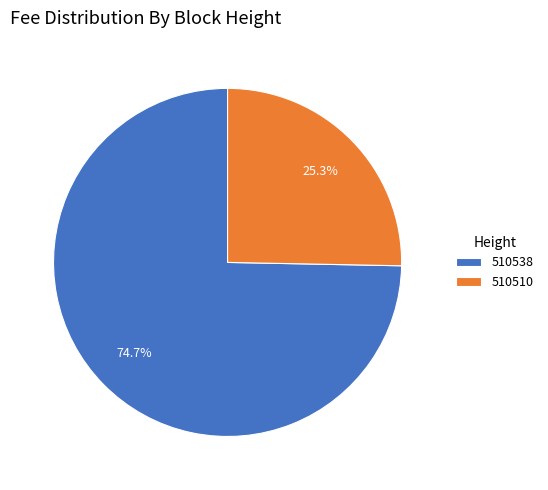

Is there any slice that represents more than half of the pie?

Yes